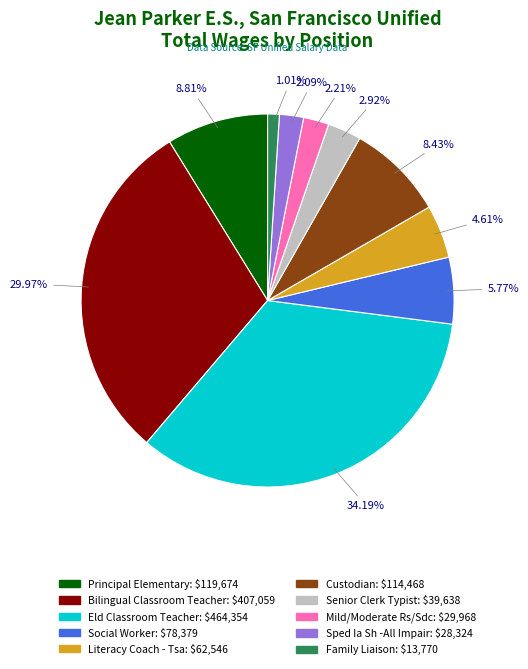

How many segments does this pie chart have?

10